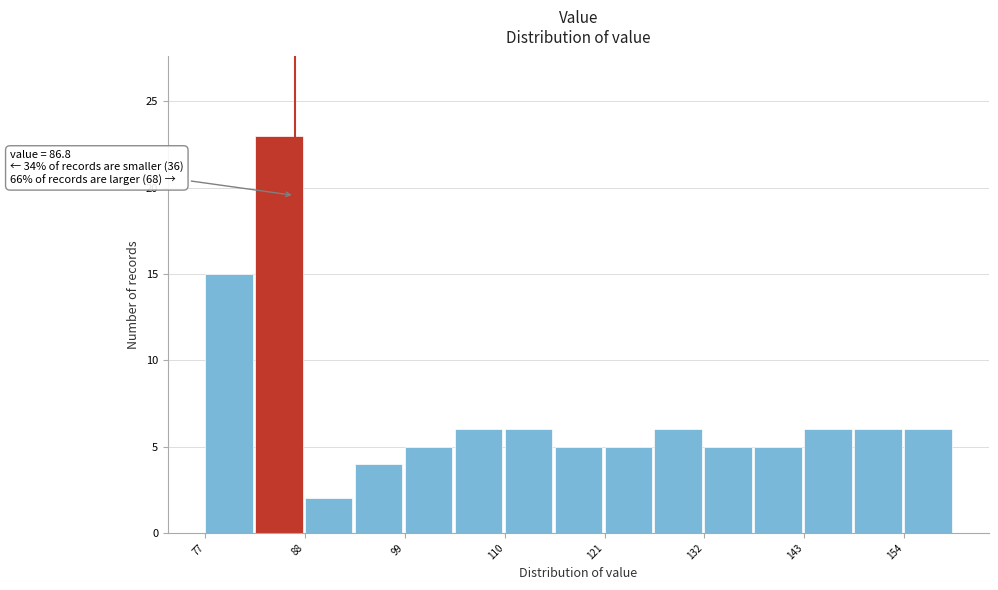

Read against the x-axis, roughly where is the centre of the tallest bar?

86